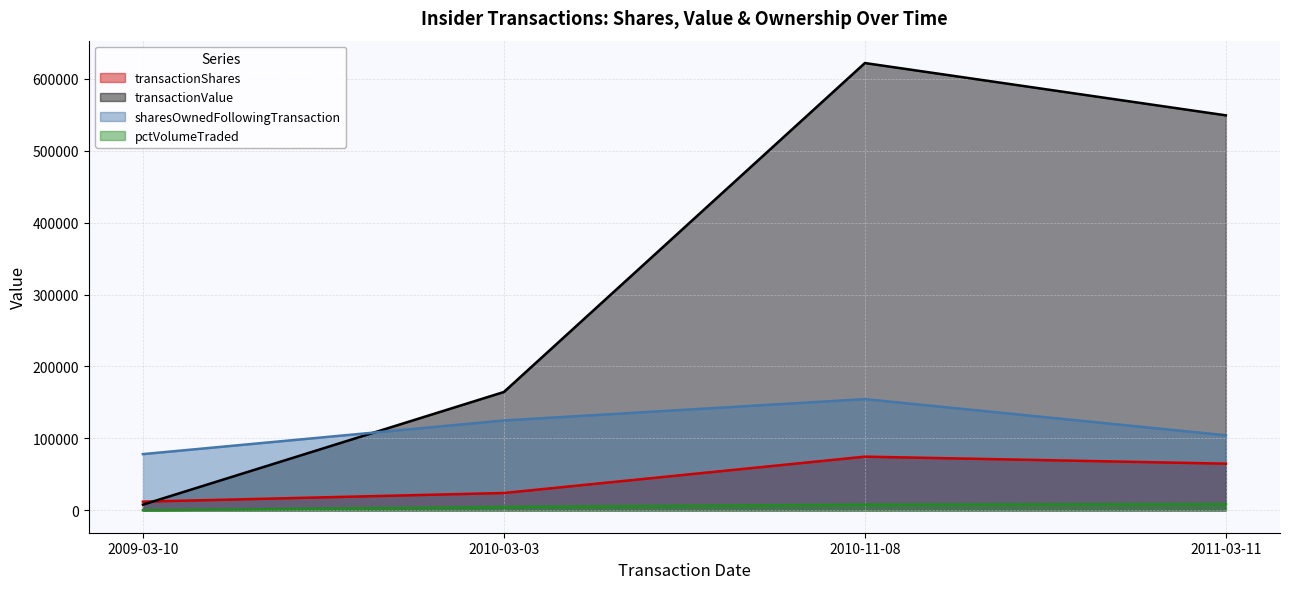

What are all the series names shown in the legend?

transactionShares, transactionValue, sharesOwnedFollowingTransaction, pctVolumeTraded